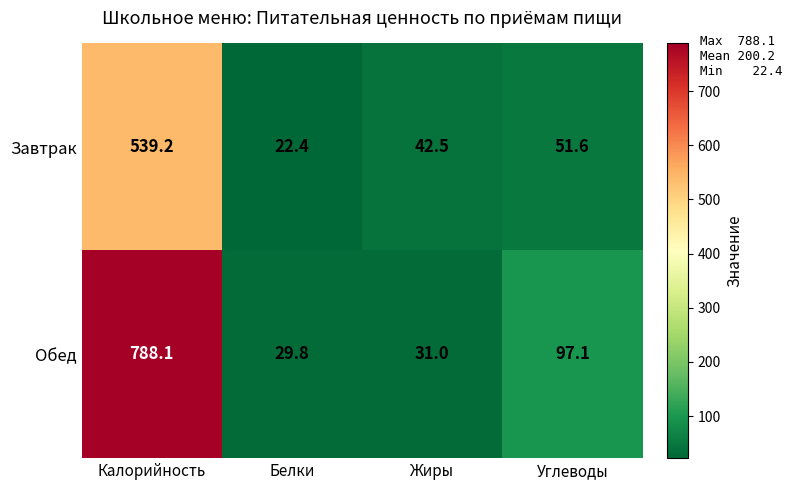

At how many categories does at least one series exceed 199?

1